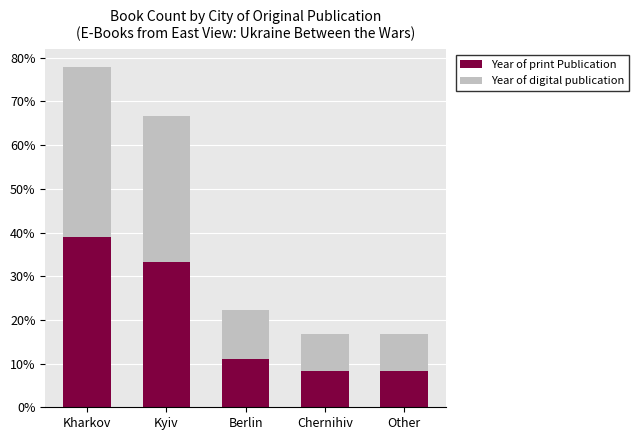

Are the bars horizontal?

No